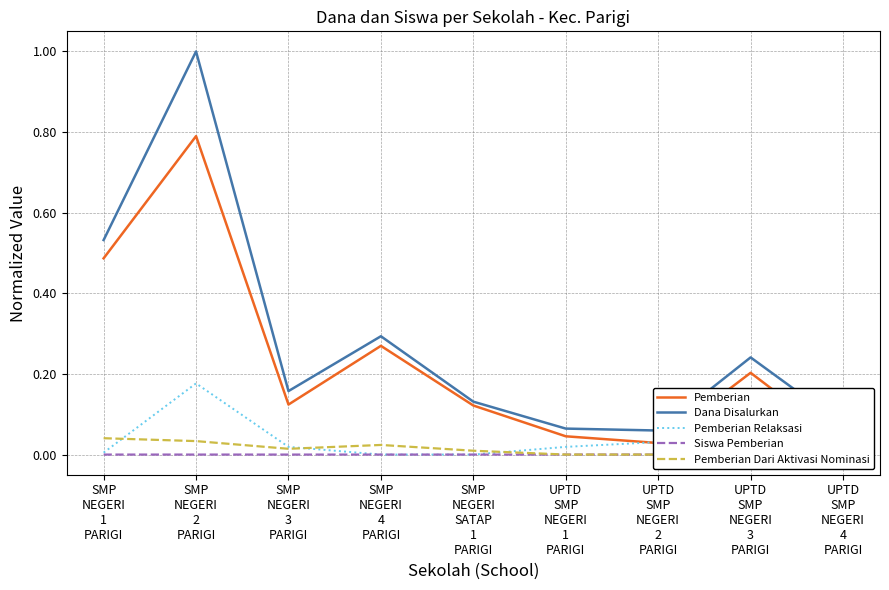

At SMP
NEGERI
1
PARIGI, list the series in order from largest to smallest.

Dana Disalurkan, Pemberian, Pemberian Dari Aktivasi Nominasi, Pemberian Relaksasi, Siswa Pemberian